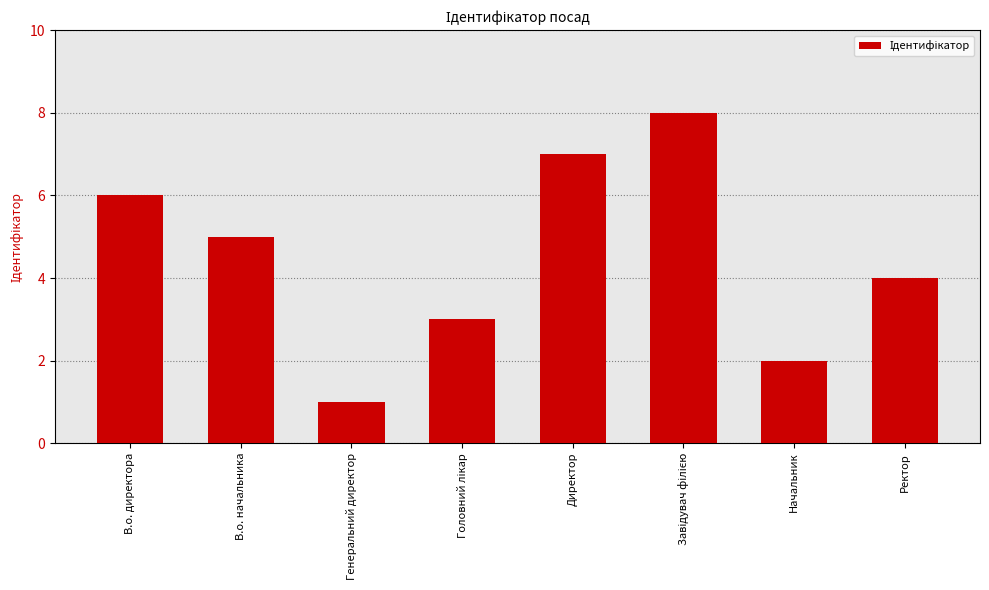

Count the number of data series in this chart.

1